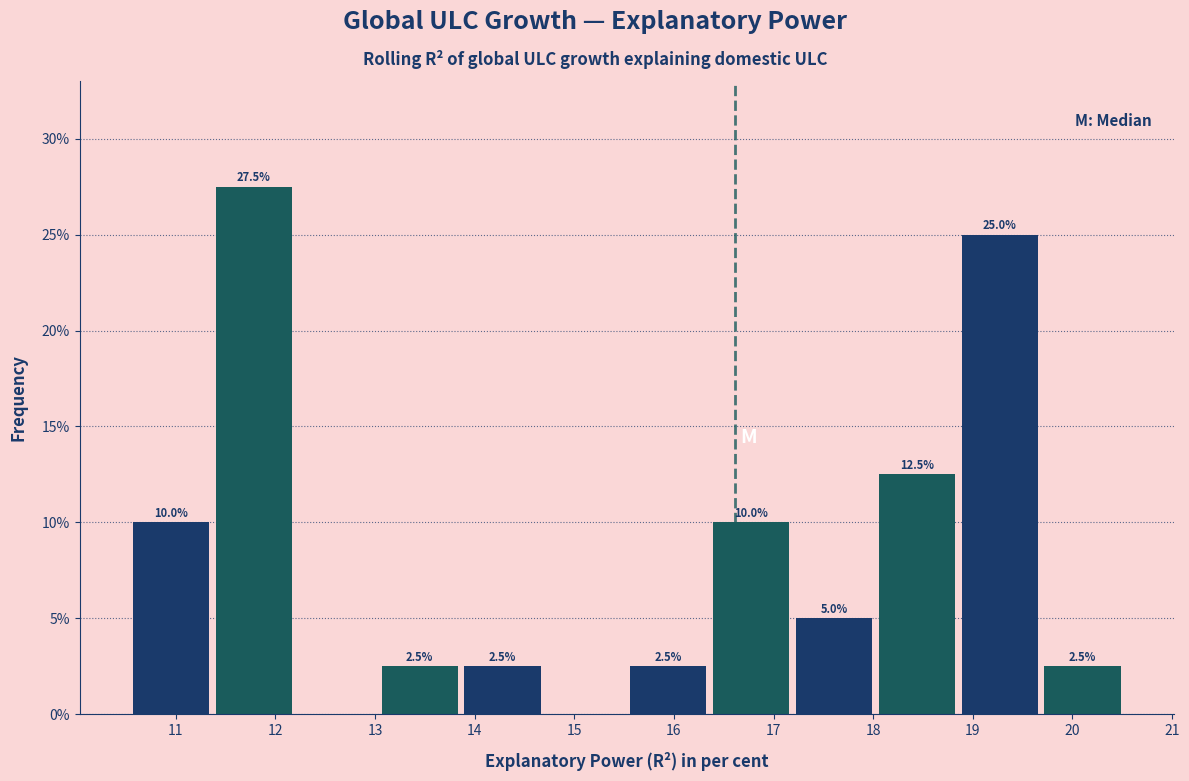

Over which range of the x-axis is the bar tallest?

11.4 to 12.2